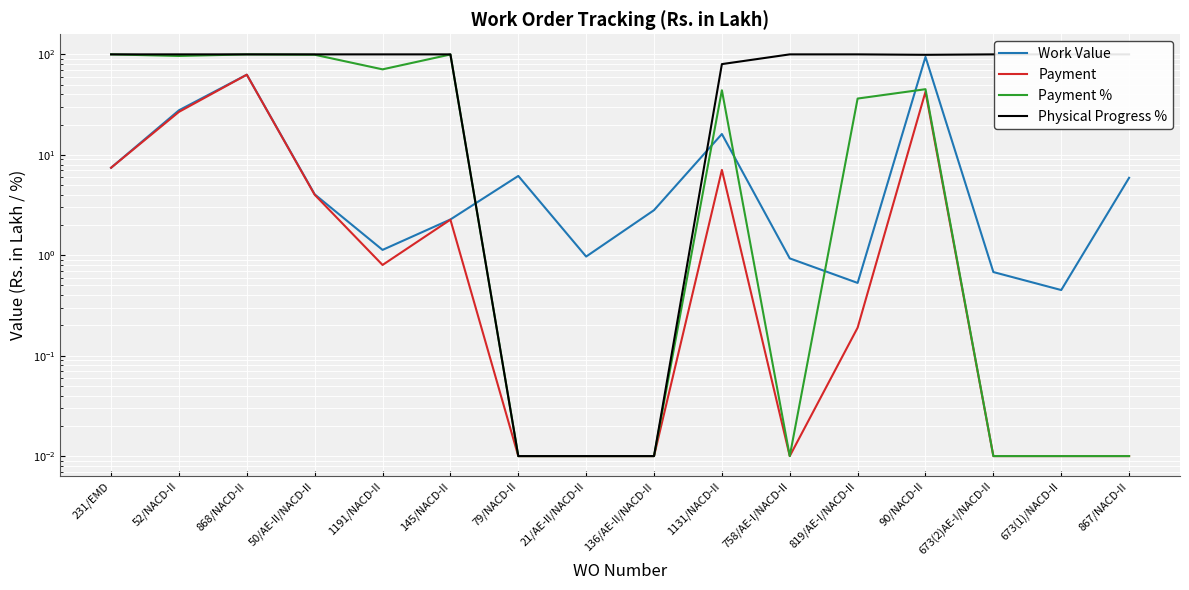

At which label is Payment % closest to 50?

90/NACD-II